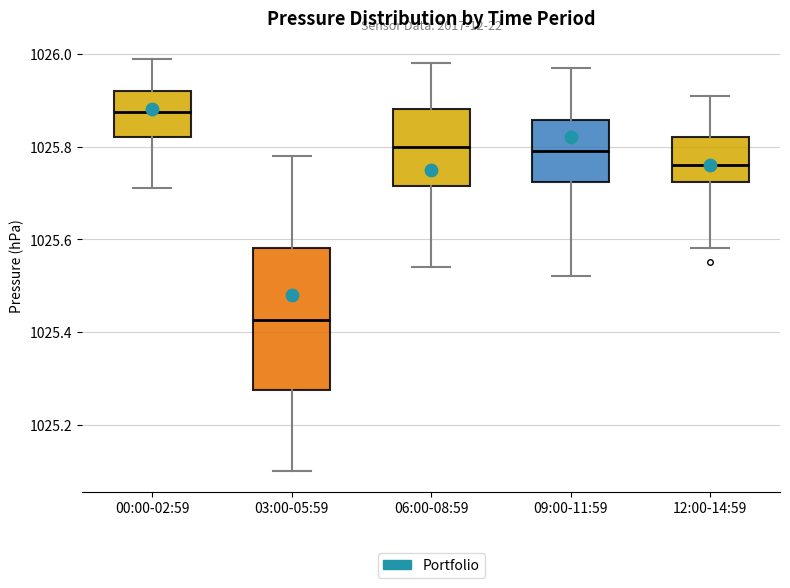

Where is the upper edge of the box for 00:00-02:59 on the y-axis? The values are not printed on the chart, so give them approximately, as read against the axis.

1025.92